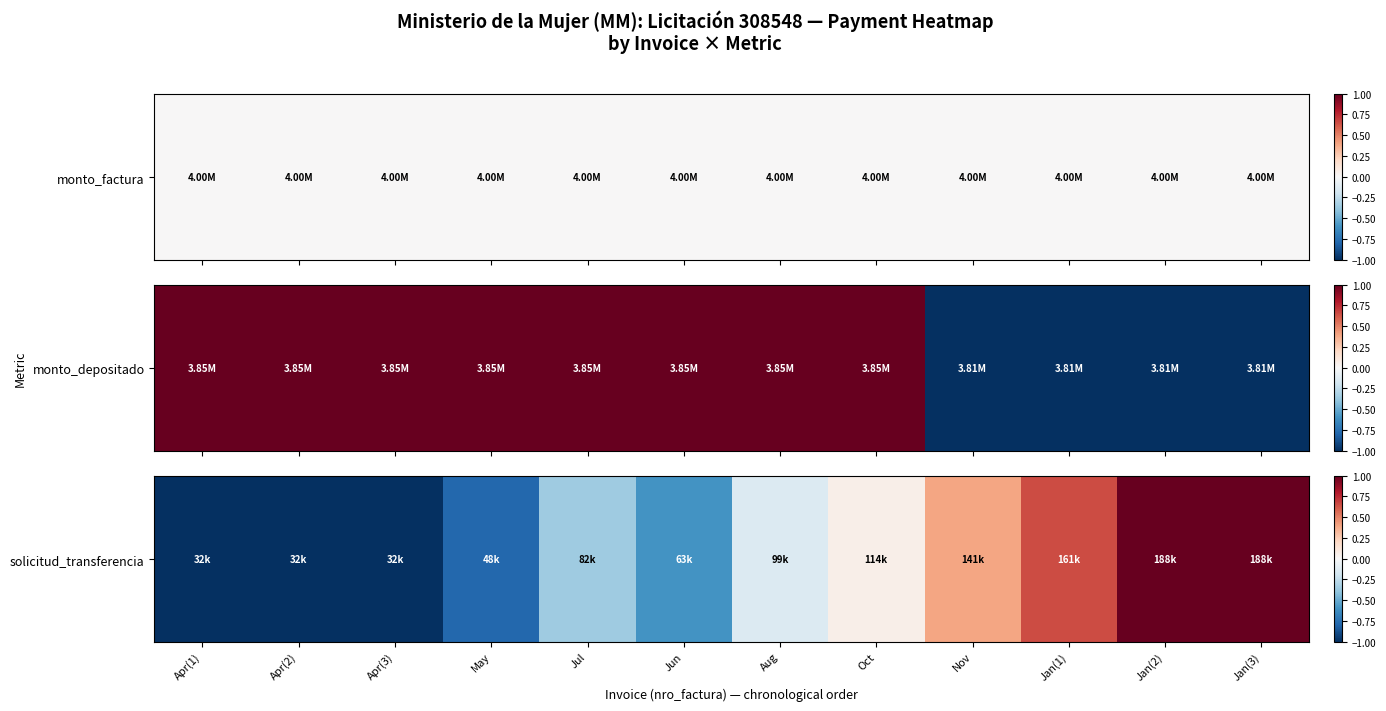

The value at Jan(3) is 1.0. True or false?

True